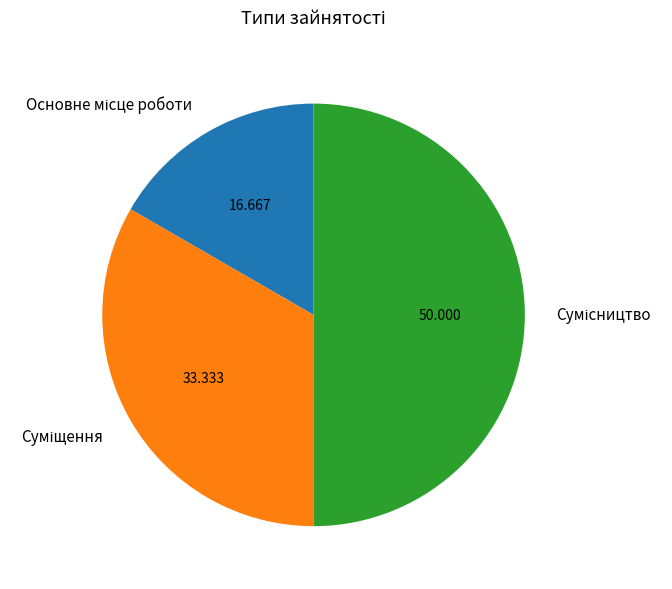

The Сумісництво slice represents 41% of the pie. True or false?

False